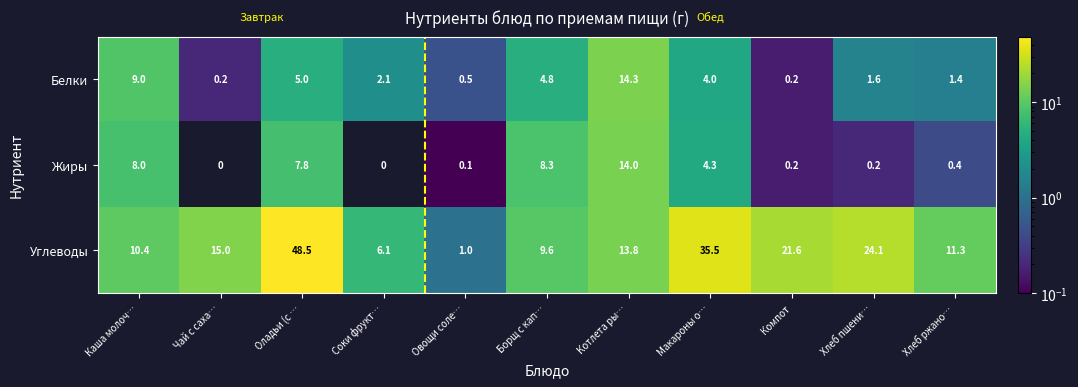

What is the difference between the highest and lowest values at Хлеб пшени…?

23.9